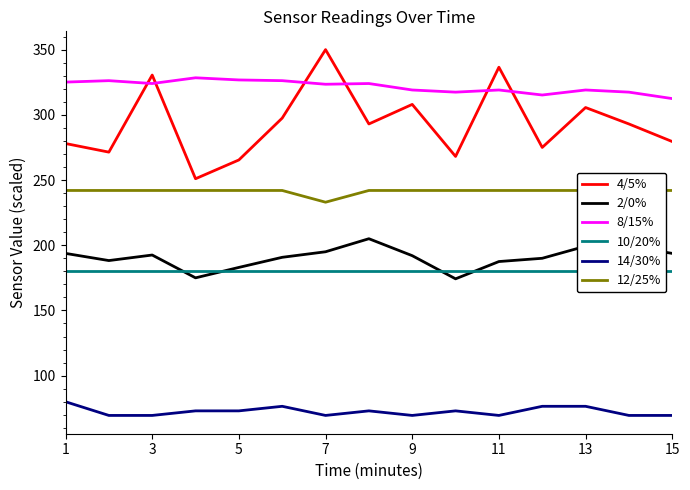

True or false: 10/20% and 8/15% intersect in this chart.

False